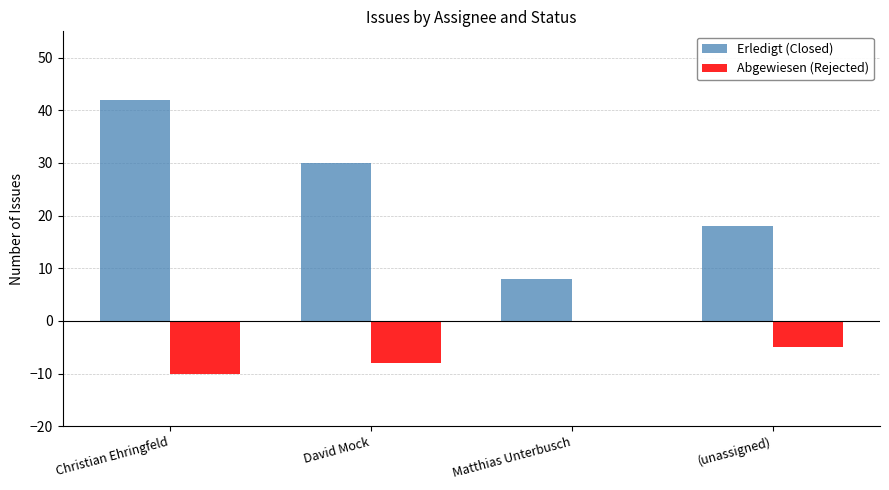

Which series has the largest total across all categories?

Erledigt (Closed)